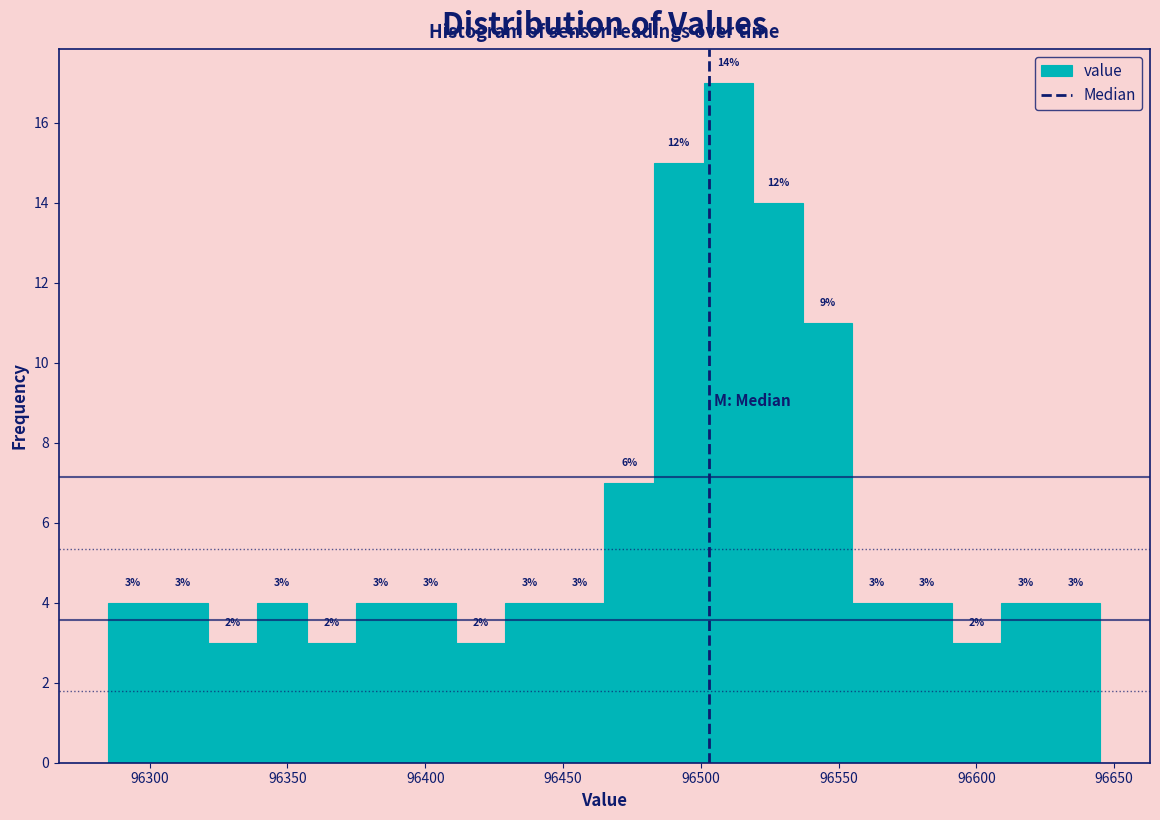

Around what value on the x-axis is the tallest bar? Give the approximate position of its centre, as read against the axis.

96510